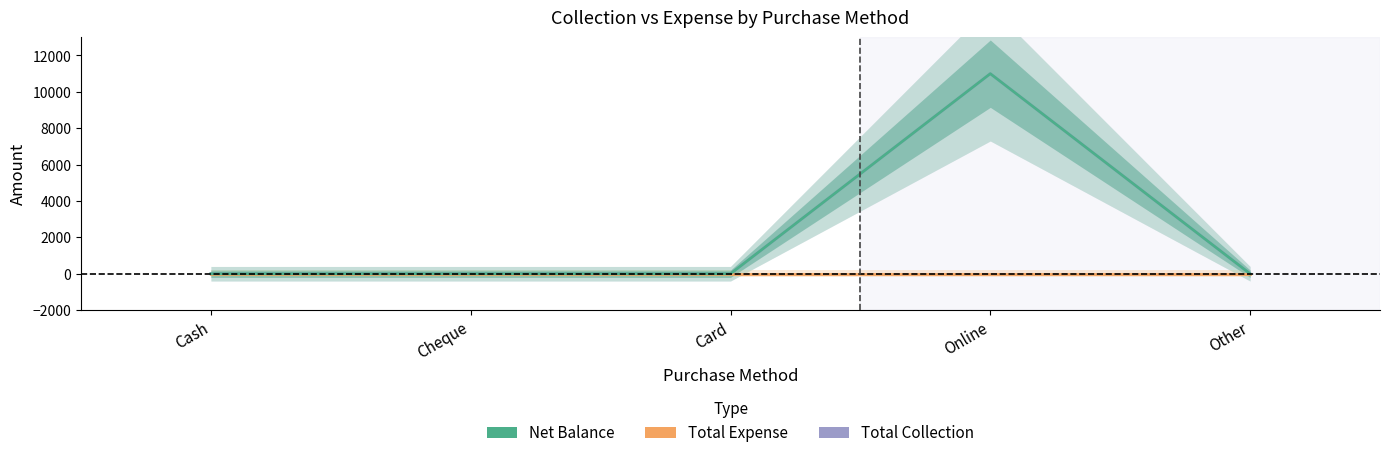

At which label is Net Balance closest to 5500?

Cash